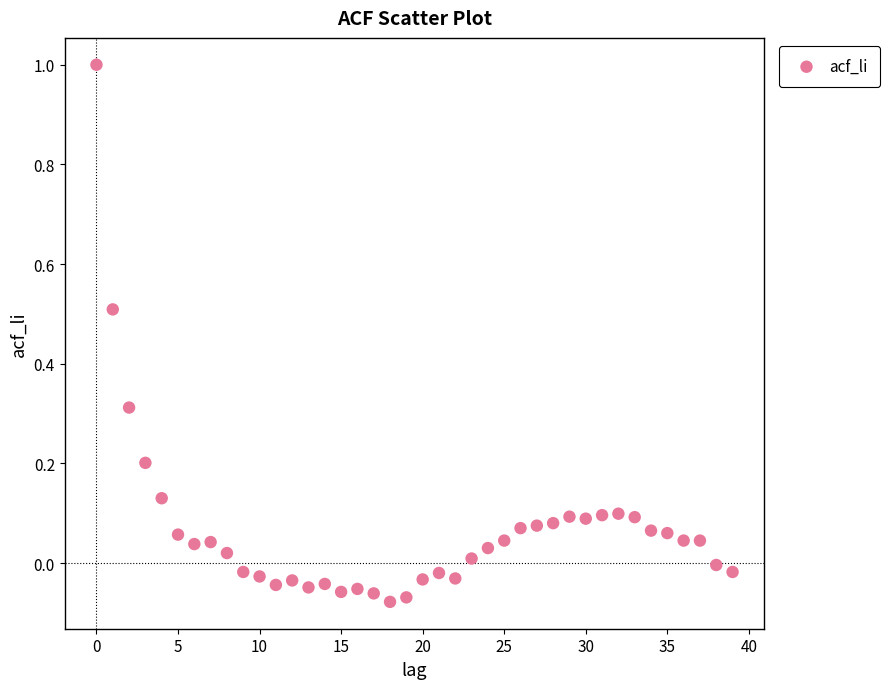

What is the range of Y values (max minus min)?

1.1